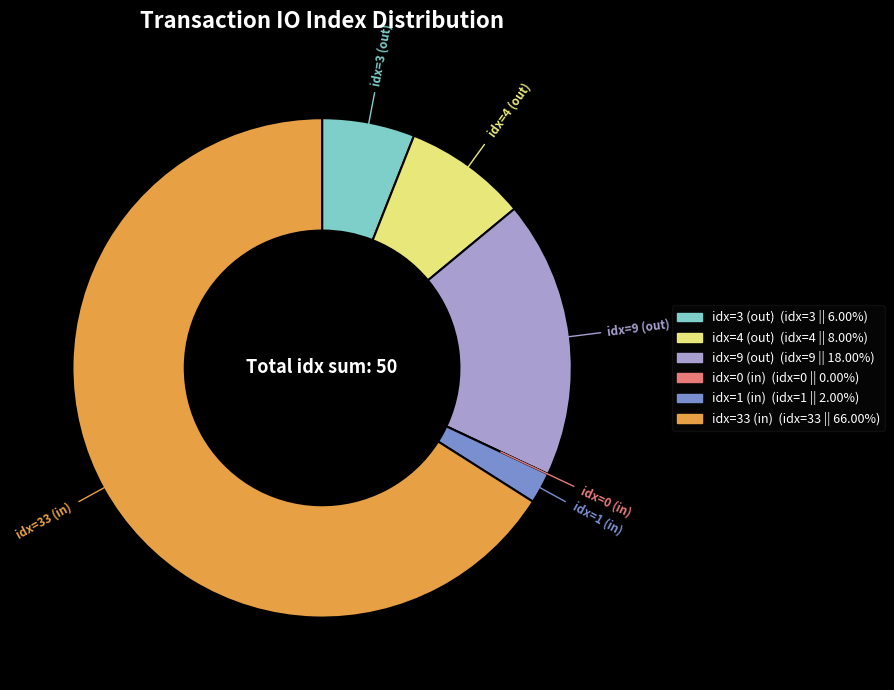

Does any single category account for the majority?

Yes